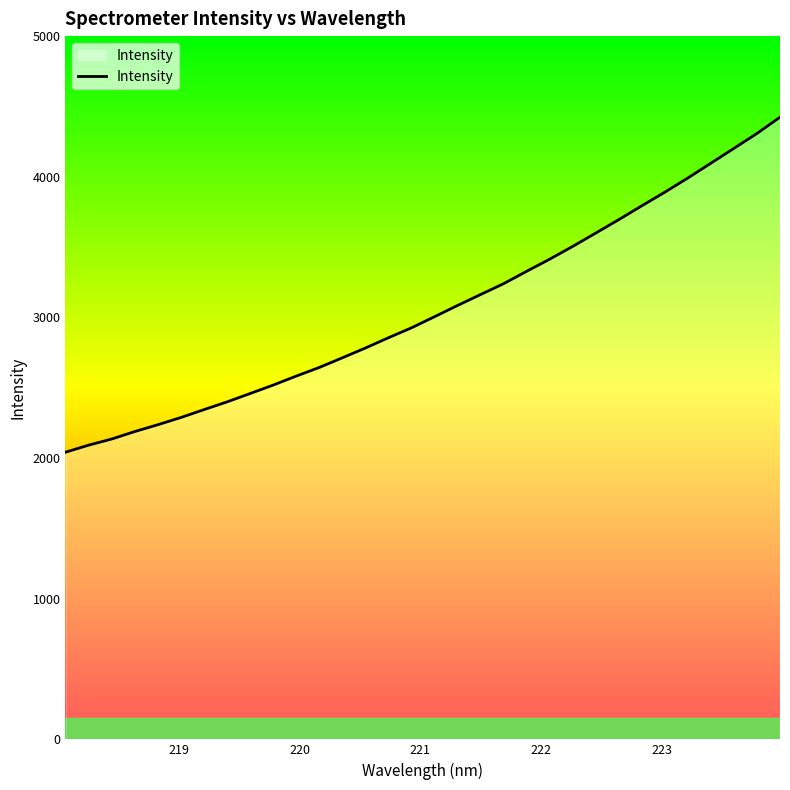

What is the average value?

3060.7